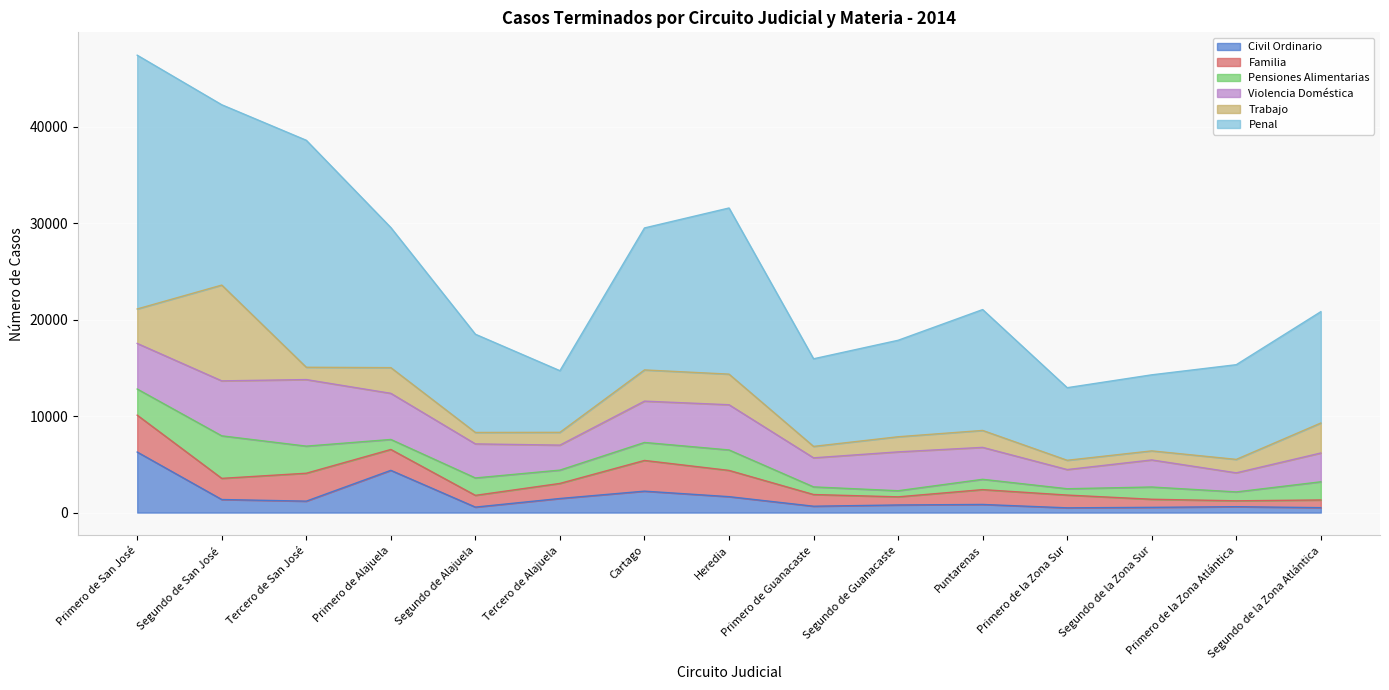

Between Tercero de San José and Segundo de la Zona Sur, which series saw the biggest shift?

Penal